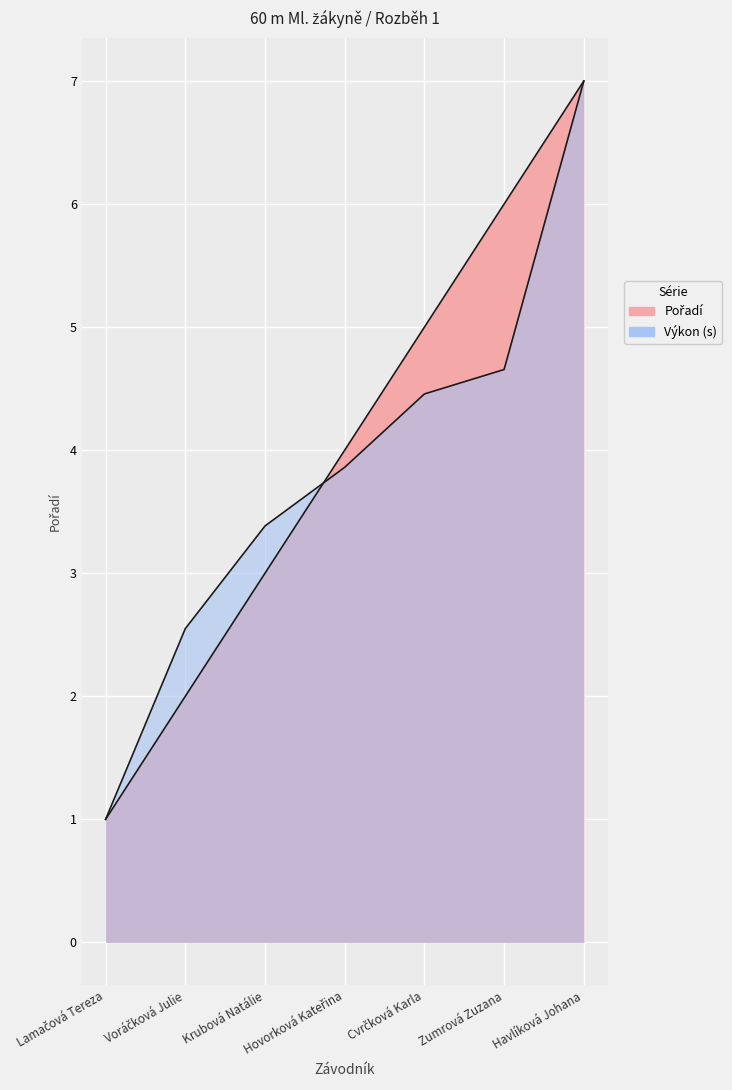

Reading left to right, what are all the values shown in this chart?

Pořadí: Lamačová Tereza=1.0	Voráčková Julie=2.0	Krubová Natálie=3.0	Hovorková Kateřina=4.0	Cvrčková Karla=5.0	Zumrová Zuzana=6.0	Havlíková Johana=7.0
Výkon: Lamačová Tereza=1.0	Voráčková Julie=2.5	Krubová Natálie=3.4	Hovorková Kateřina=3.9	Cvrčková Karla=4.5	Zumrová Zuzana=4.7	Havlíková Johana=7.0